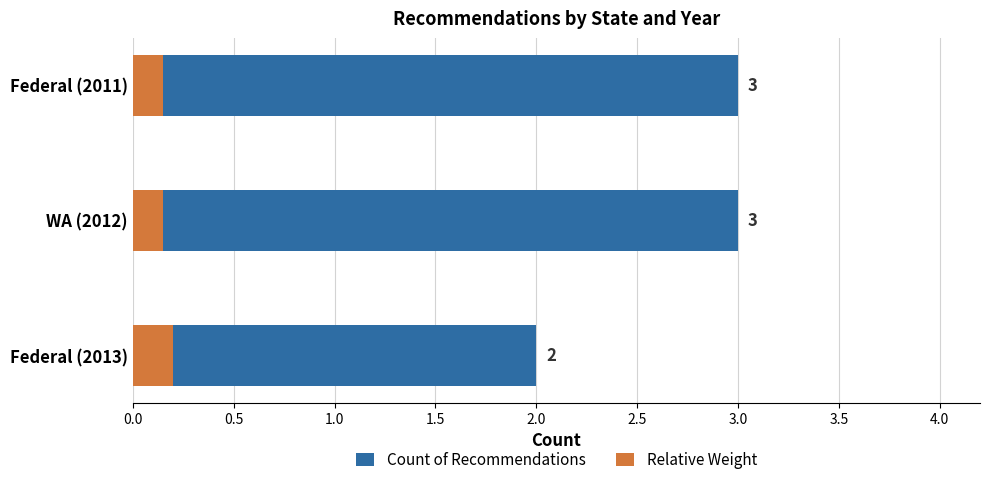

Which series has the largest total across all categories?

Count of Recommendations